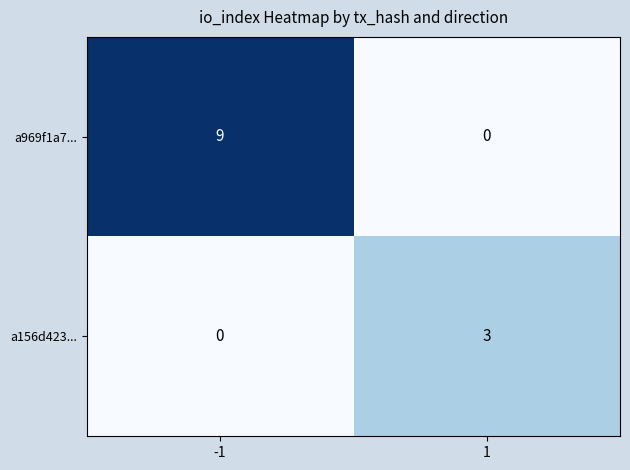

What is the greatest value displayed?

9